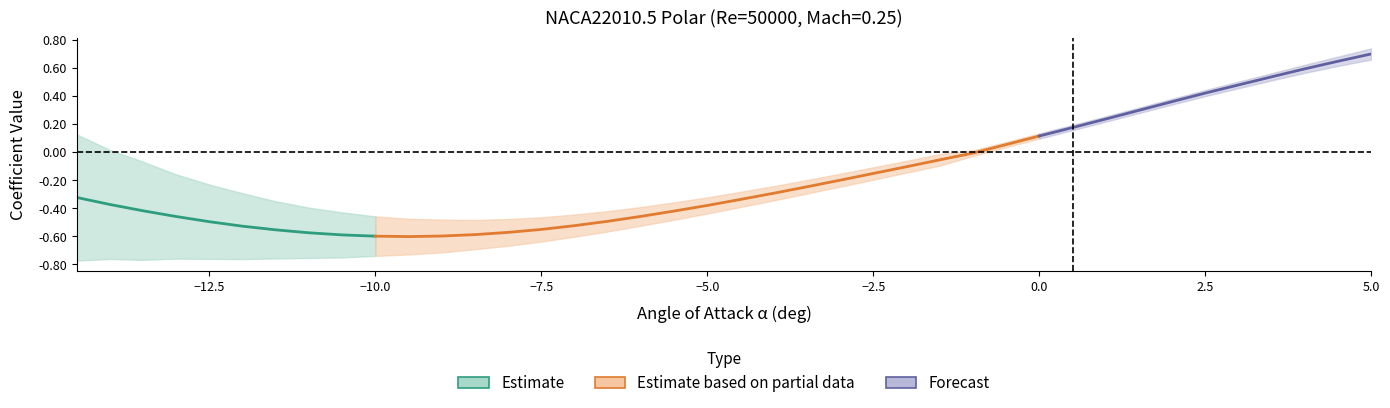

What is the average value of the Cl_center series?

-0.2